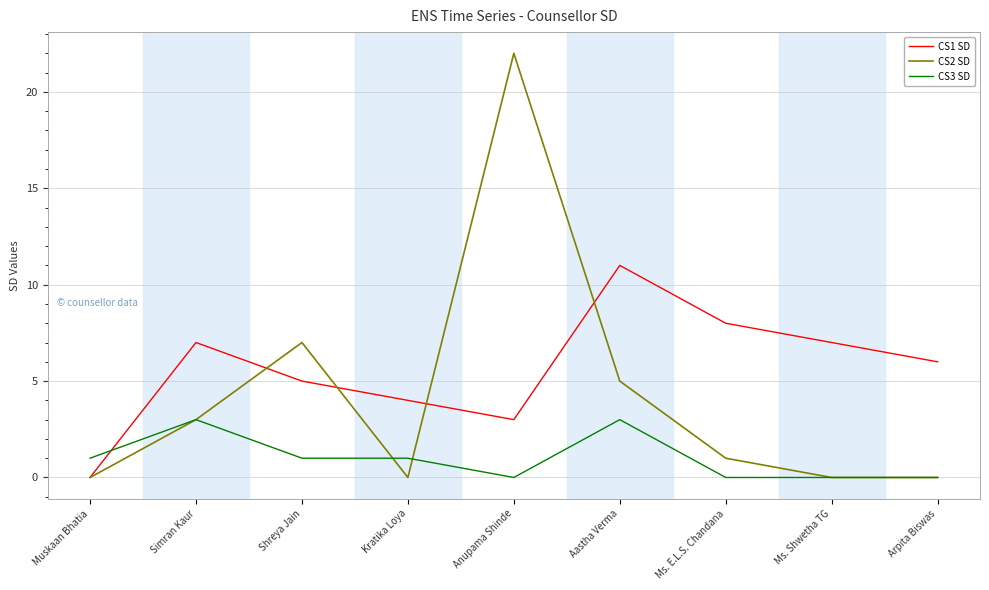

The CS1 SD series shows 5 at Shreya Jain. True or false?

True